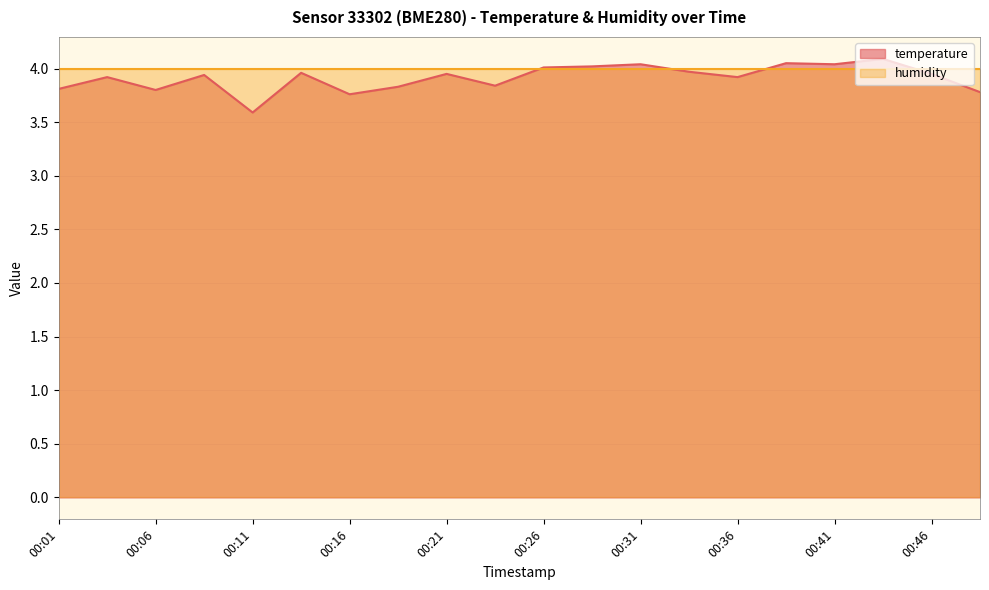

What is the minimum value shown in the chart?

3.6